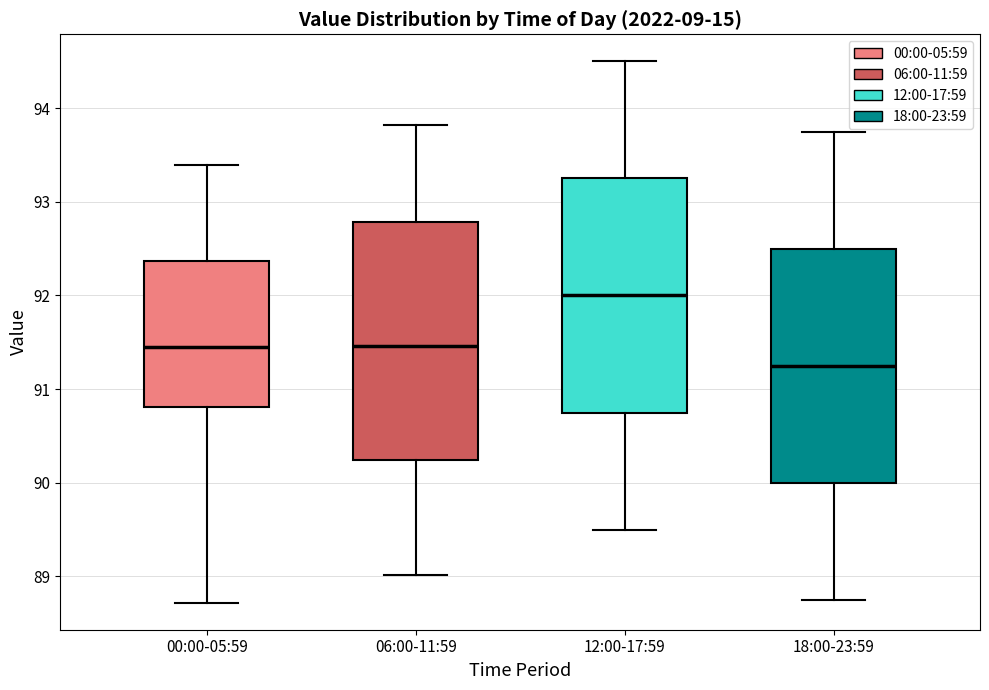

Reading left to right, transcribe this box plot: for each box, give where its median line is, the range the box spans, and where its two whiskers end, as read against the y-axis. The values are not printed on the chart, so give them approximately, as read against the axis.

00:00-05:59: median 91.5, box 90.8 to 92.4, whiskers 88.7 to 93.4
06:00-11:59: median 91.5, box 90.2 to 92.8, whiskers 89.0 to 93.8
12:00-17:59: median 92.0, box 90.8 to 93.3, whiskers 89.5 to 94.5
18:00-23:59: median 91.3, box 90.0 to 92.5, whiskers 88.8 to 93.8